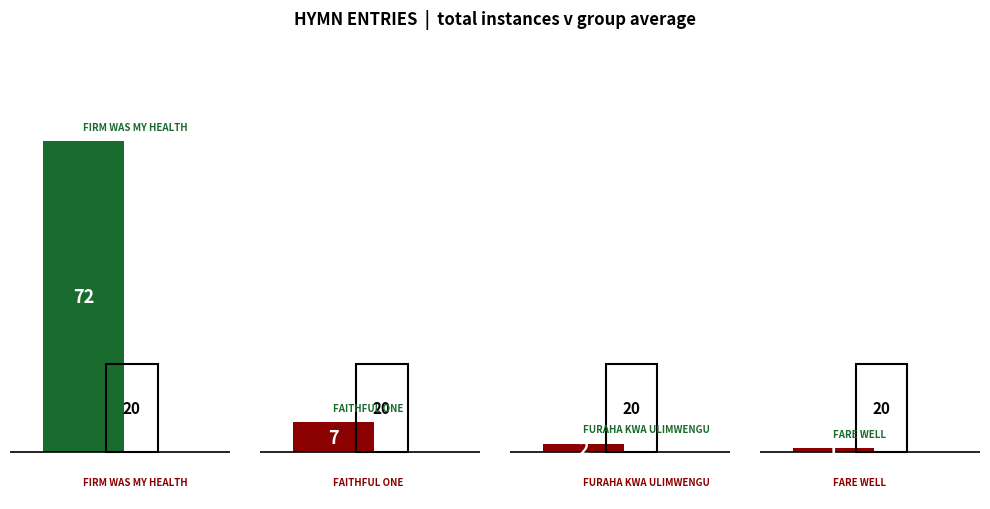

Where is the data nearest to the value 36?

Faithful One